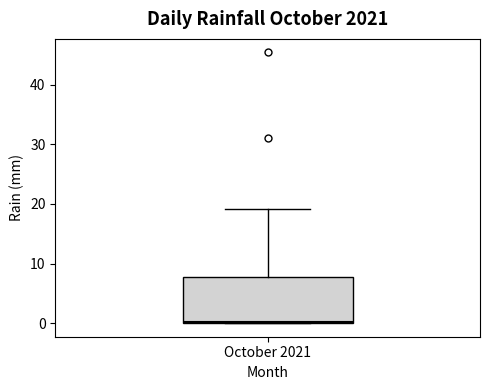

Transcribe this box plot: give where the median line is, the range the box spans, and where the two whiskers end, as read against the y-axis. The values are not printed on the chart, so give them approximately, as read against the axis.

median 0, box 0 to 8, whiskers 0 to 19